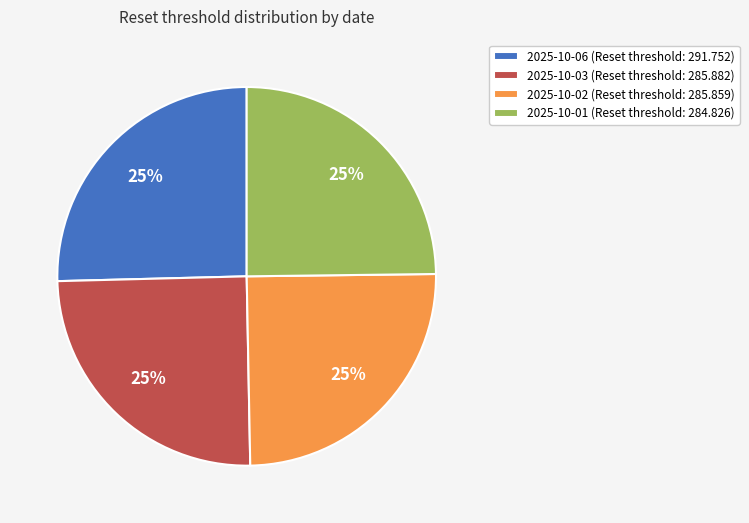

To the nearest percent, what percentage of the pie is 2025-10-01 (Reset threshold: 284.826)?

25%